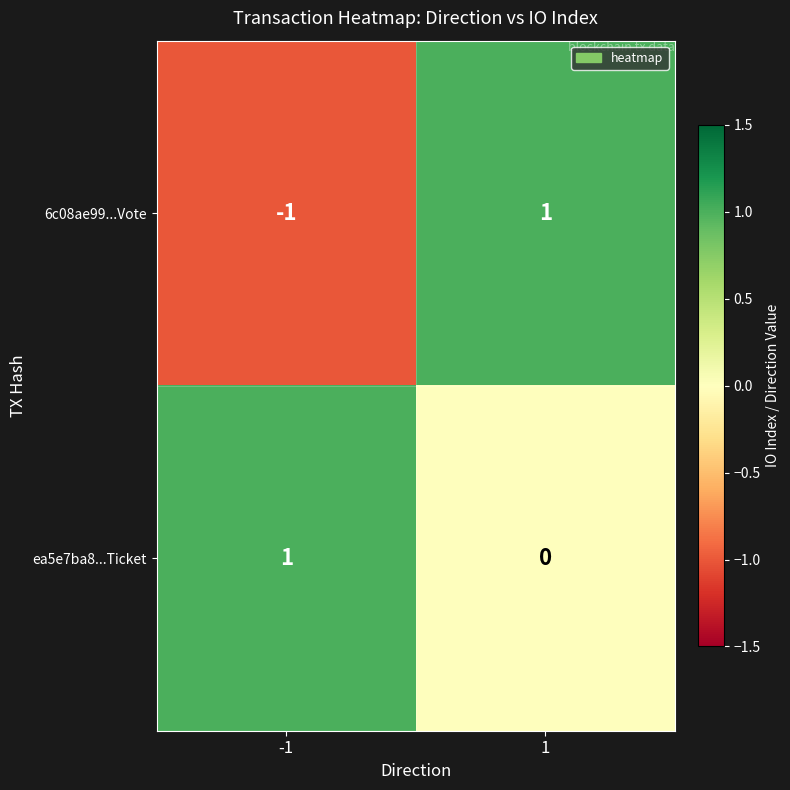

Reading left to right, what are all the values shown in this chart?

6c08ae99...Vote: -1	1
ea5e7ba8...Ticket: 1	0